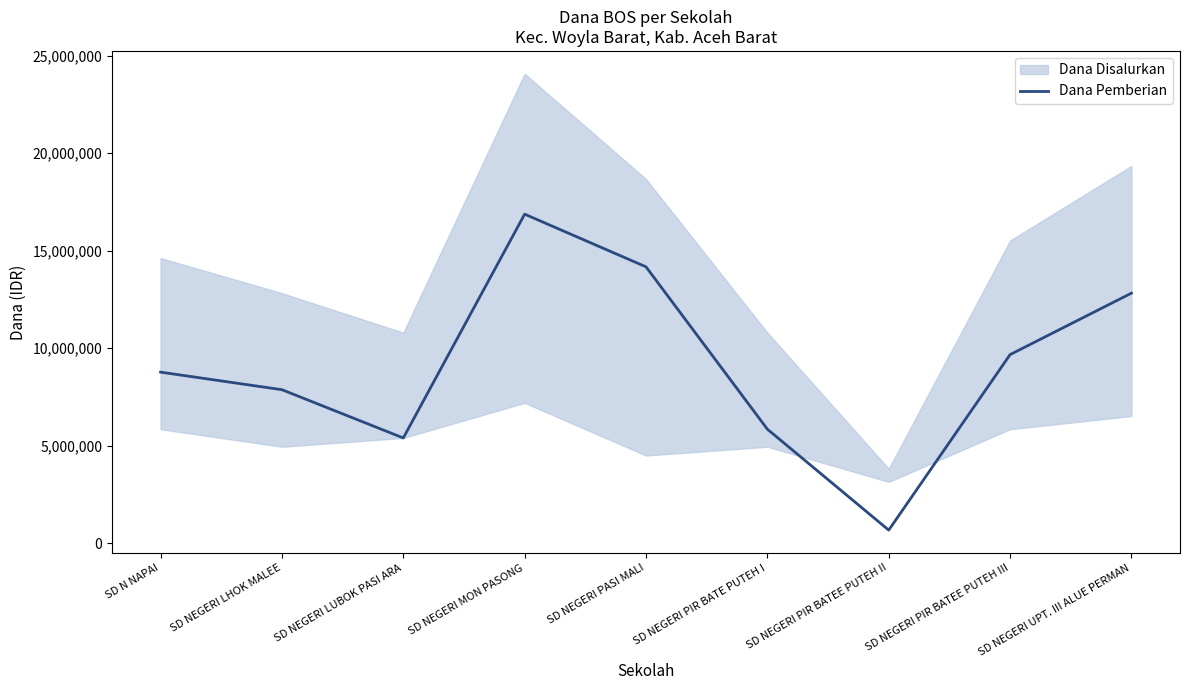

What is the value of the 5th point from the left?

14175000